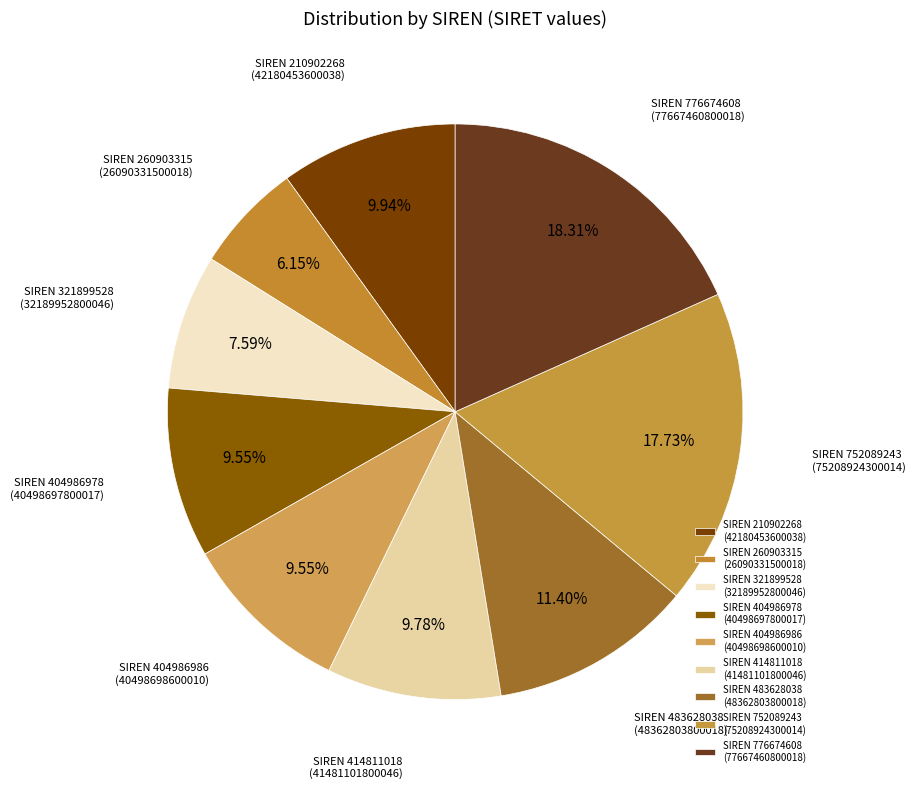

Do SIREN 483628038 (48362803800018) and SIREN 404986986 (40498698600010) together represent more than half of the pie?

No